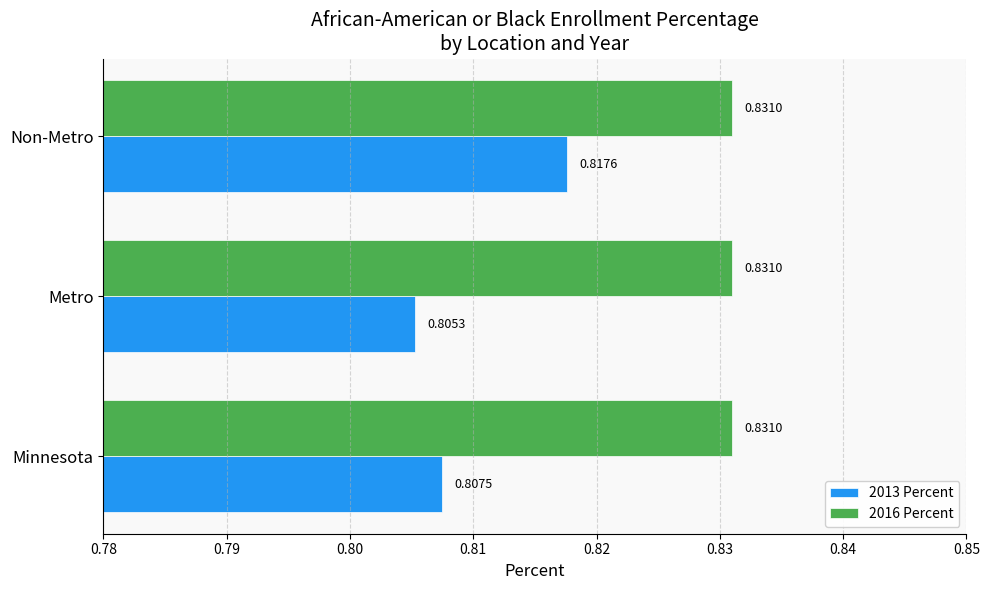

Rank the categories by 2013 Percent value from lowest to highest.

Metro, Minnesota, Non-Metro